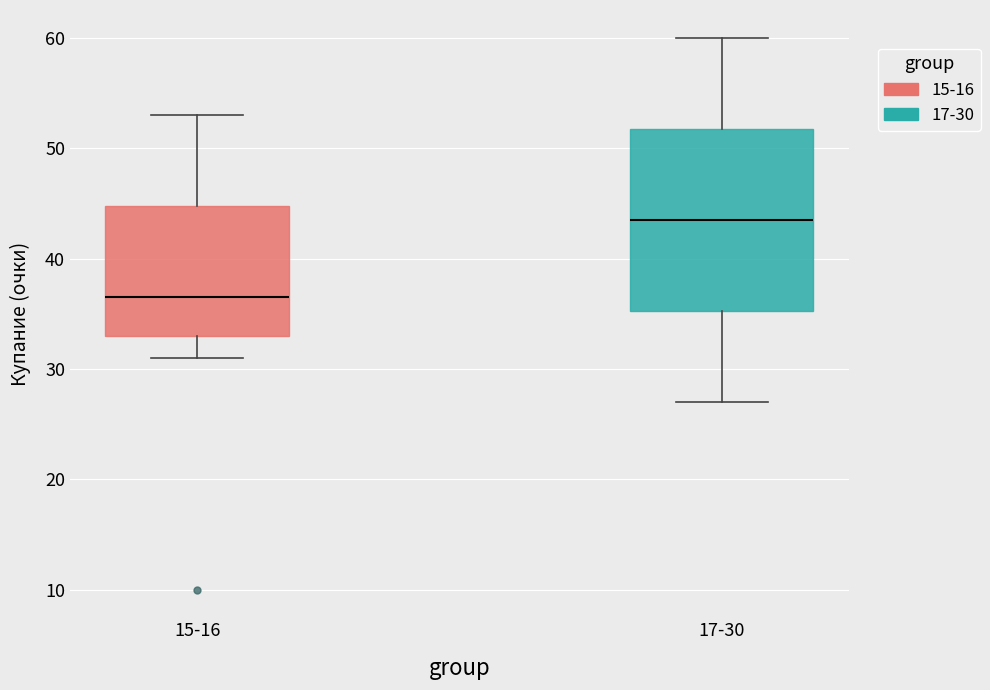

Reading left to right, transcribe this box plot: for each box, give where its median line is, the range the box spans, and where its two whiskers end, as read against the y-axis. The values are not printed on the chart, so give them approximately, as read against the axis.

15-16: median 37, box 33 to 45, whiskers 31 to 53
17-30: median 44, box 35 to 52, whiskers 27 to 60